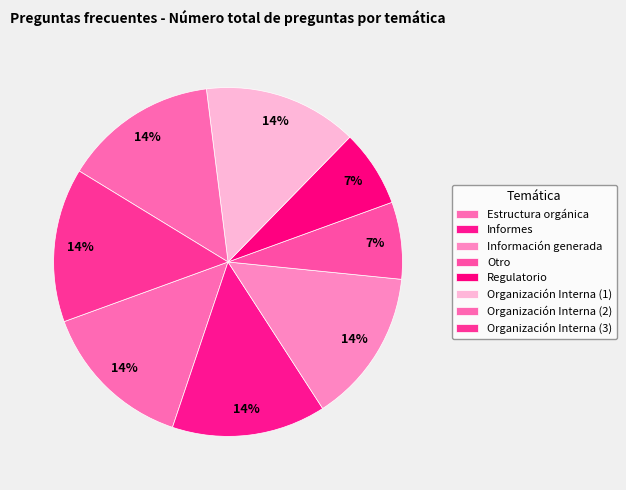

Is there a majority slice in this chart?

No